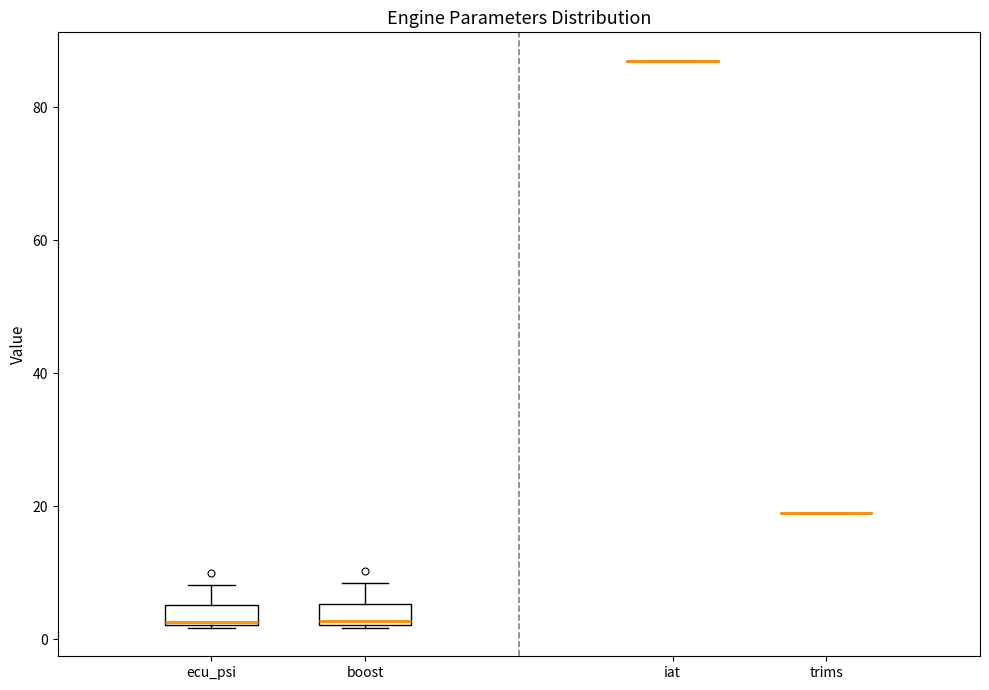

Where is the lower edge of the box for boost on the y-axis? The values are not printed on the chart, so give them approximately, as read against the axis.

2